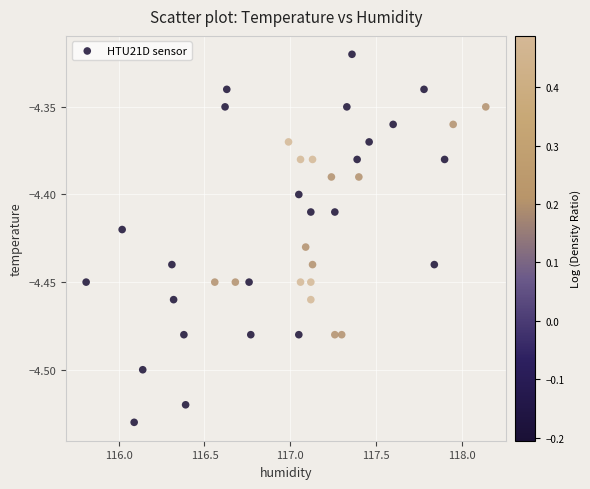

What is the range of X values (max minus min)?

2.3